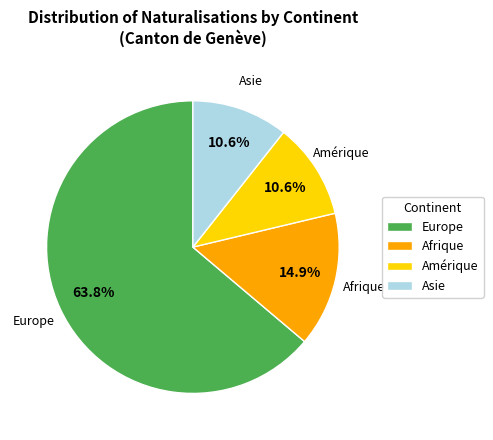

The Asie slice represents 20% of the pie. True or false?

False